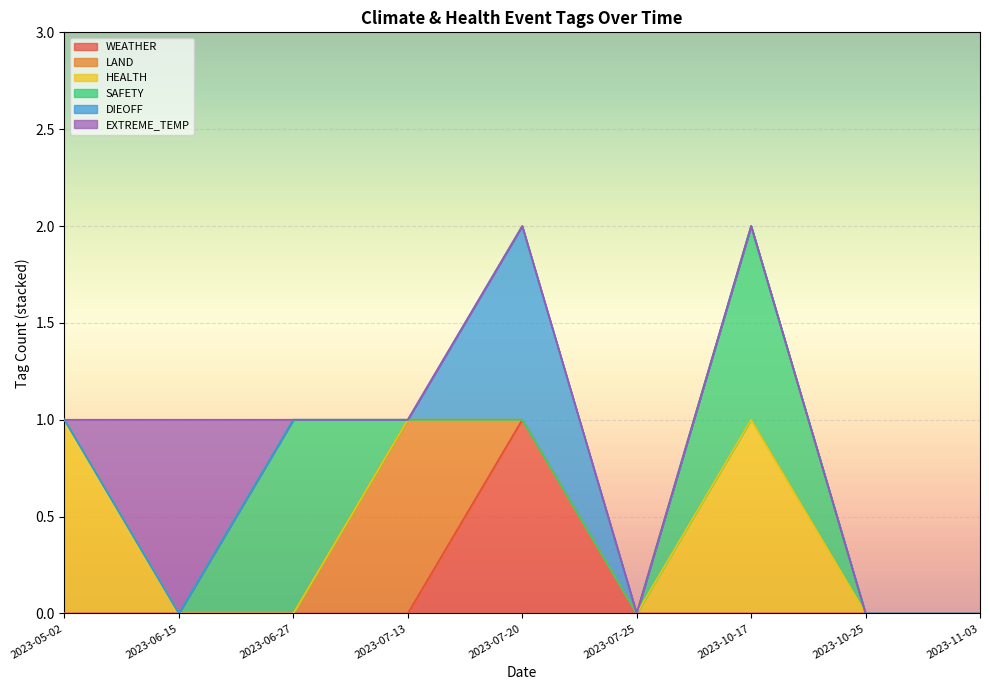

Reading left to right, what are all the values shown in this chart?

WEATHER: 0	0	0	0	1	0	0	0	0
LAND: 0	0	0	1	0	0	0	0	0
HEALTH: 1	0	0	0	0	0	1	0	0
SAFETY: 0	0	1	0	0	0	1	0	0
DIEOFF: 0	0	0	0	1	0	0	0	0
EXTREME_TEMP: 0	1	0	0	0	0	0	0	0